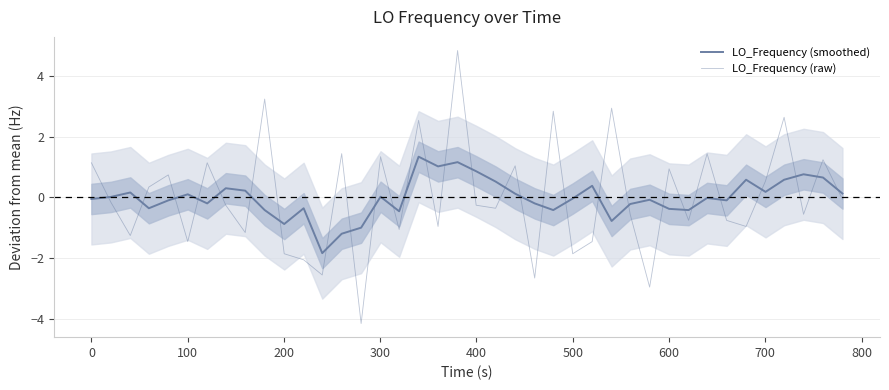

How many data points in LO_Frequency (smoothed) are less than 0?

21